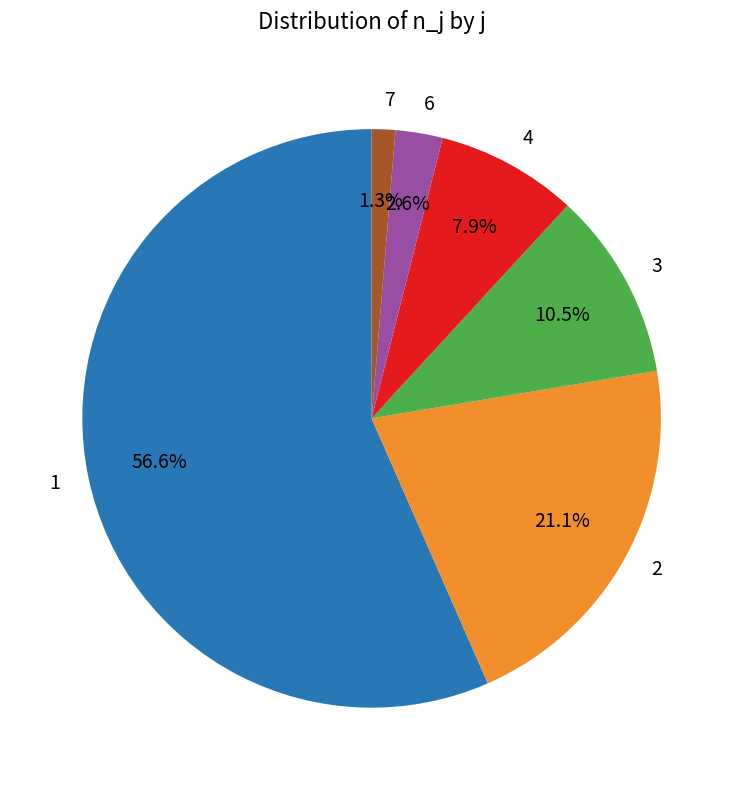

What is the total percentage of 3 and 4?

18.4%